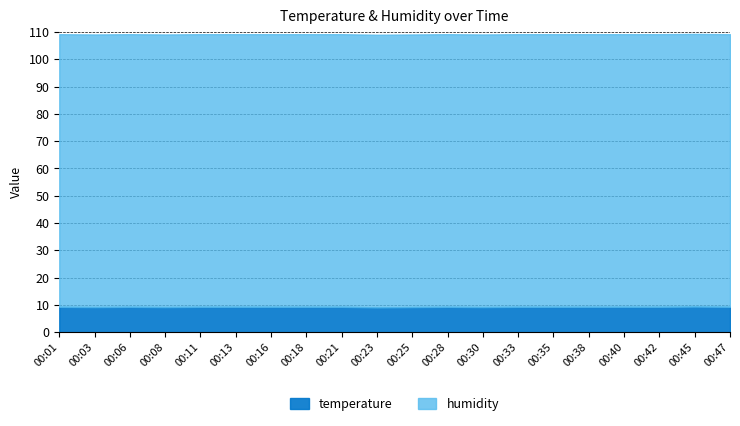

Where is the first local minimum for temperature?

00:03